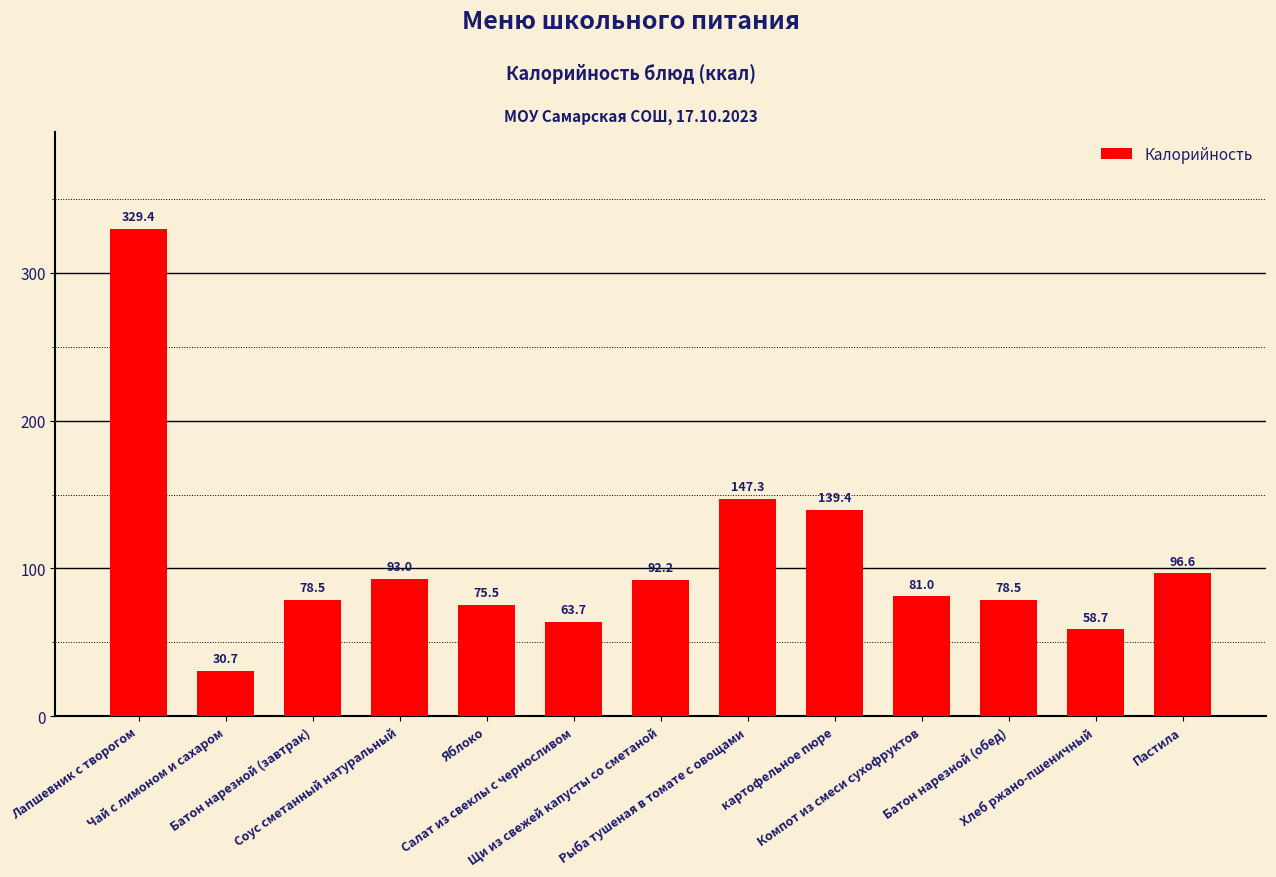

What is the sum of all values?

1364.5